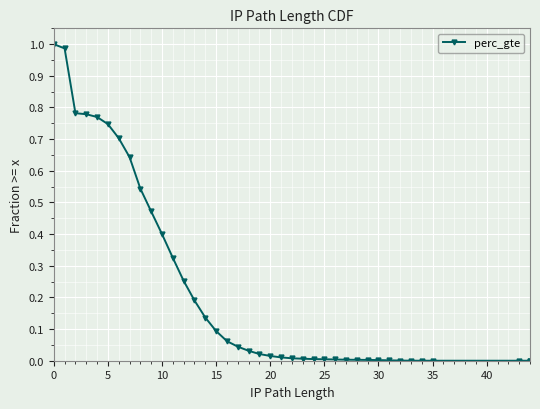

The chart shows a value of 0.0 at 23. True or false?

False